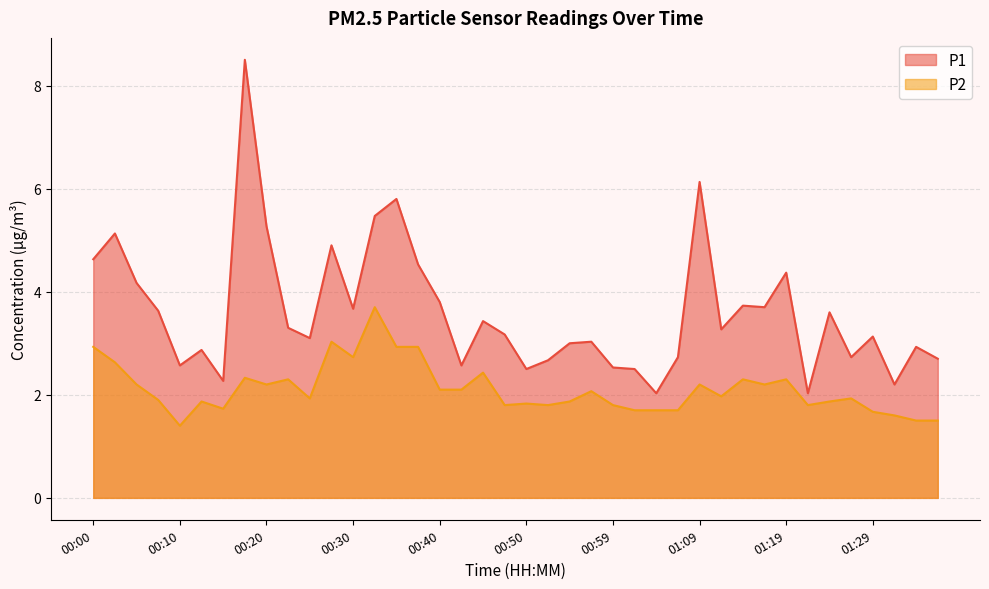

Reading right to left, transcribe all the data shown in this chart.

P1: 01:36=2.7	01:34=2.9	01:31=2.2	01:29=3.1	01:26=2.7	01:24=3.6	01:21=2.0	01:19=4.4	01:17=3.7	01:14=3.7	01:12=3.3	01:09=6.1	01:07=2.7	01:04=2.0	01:02=2.5	00:59=2.5	00:57=3.0	00:54=3.0	00:52=2.7	00:50=2.5	00:47=3.2	00:45=3.4	00:42=2.6	00:40=3.8	00:37=4.5	00:35=5.8	00:32=5.5	00:30=3.7	00:27=4.9	00:25=3.1	00:23=3.3	00:20=5.3	00:18=8.5	00:15=2.3	00:13=2.9	00:10=2.6	00:08=3.6	00:05=4.2	00:03=5.1	00:00=4.6
P2: 01:36=1.5	01:34=1.5	01:31=1.6	01:29=1.7	01:26=1.9	01:24=1.9	01:21=1.8	01:19=2.3	01:17=2.2	01:14=2.3	01:12=2.0	01:09=2.2	01:07=1.7	01:04=1.7	01:02=1.7	00:59=1.8	00:57=2.1	00:54=1.9	00:52=1.8	00:50=1.8	00:47=1.8	00:45=2.4	00:42=2.1	00:40=2.1	00:37=2.9	00:35=2.9	00:32=3.7	00:30=2.7	00:27=3.0	00:25=1.9	00:23=2.3	00:20=2.2	00:18=2.3	00:15=1.7	00:13=1.9	00:10=1.4	00:08=1.9	00:05=2.2	00:03=2.6	00:00=2.9